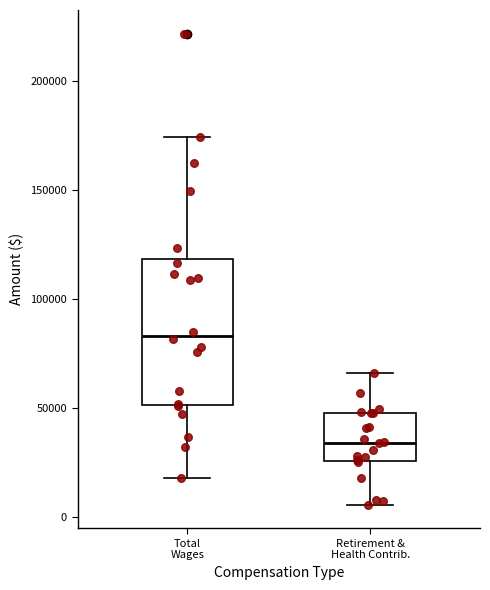

Reading left to right, transcribe this box plot: for each box, give where its median line is, the range the box spans, and where its two whiskers end, as read against the y-axis. The values are not printed on the chart, so give them approximately, as read against the axis.

Total Wages: median 85000, box 50000 to 120000, whiskers 20000 to 175000
Retirement & Health Contrib.: median 35000, box 25000 to 50000, whiskers 5000 to 65000